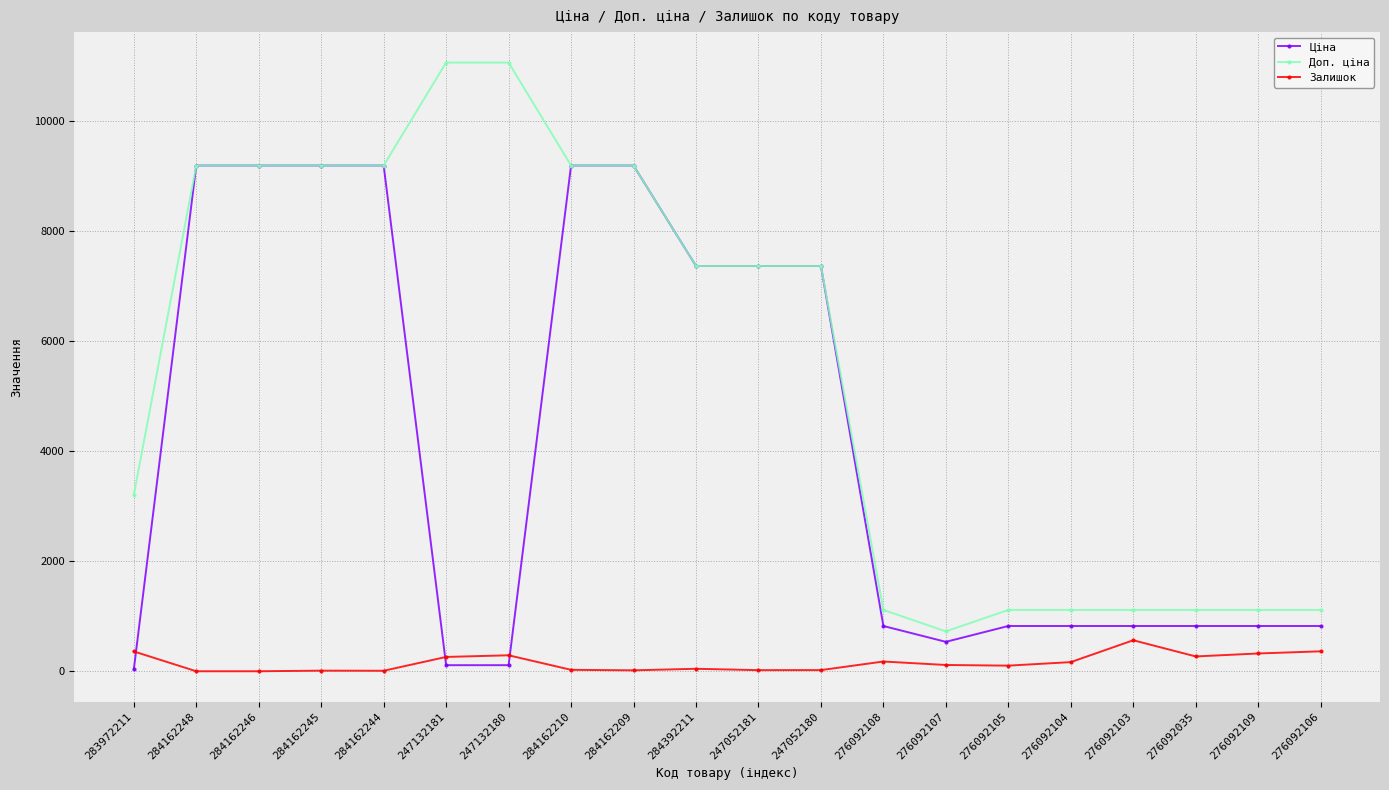

What is the label of the 14th point from the right?

247132180